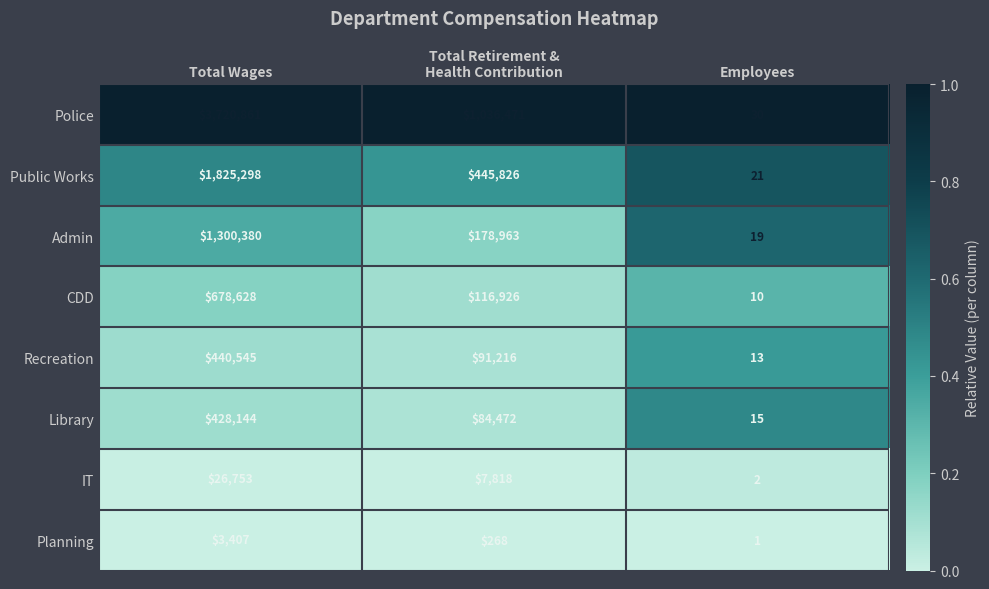

Count the number of categories in the chart.

3